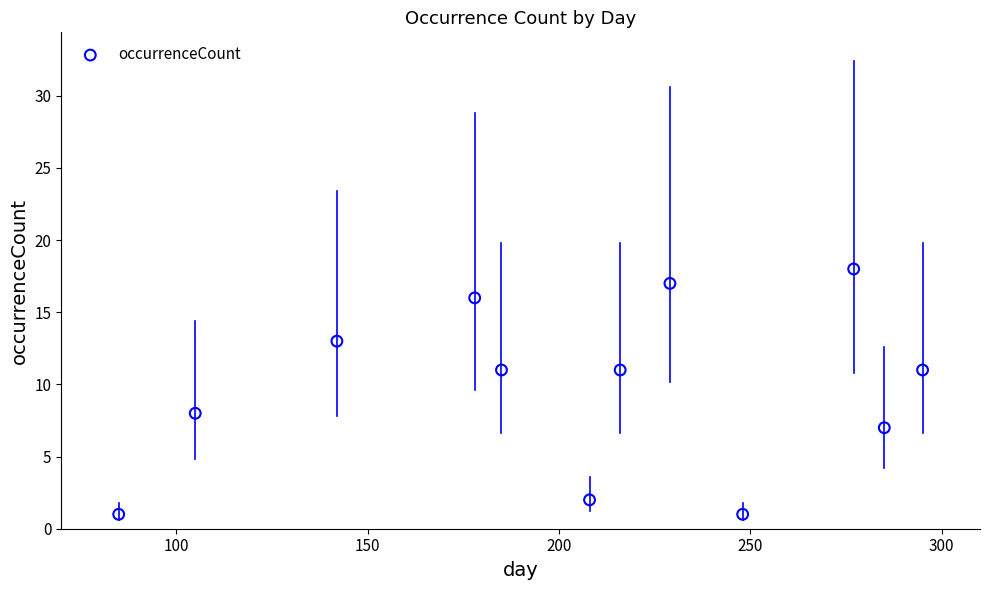

What Y value in the scatter plot is closest to 9?

8